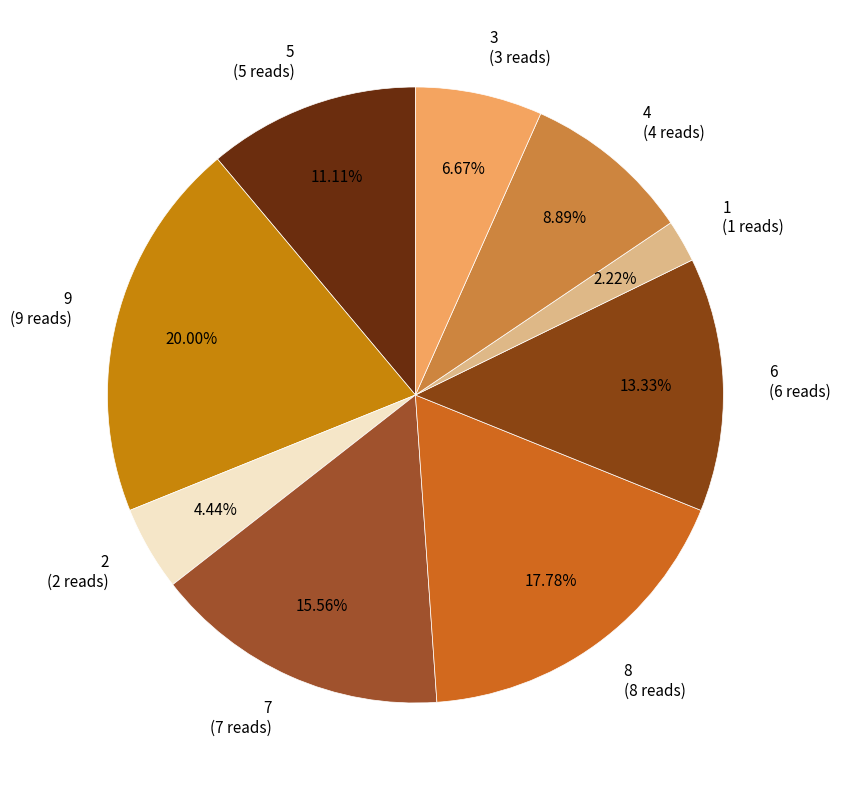

To the nearest percent, what is the difference between the largest and smallest slice percentages?

18%